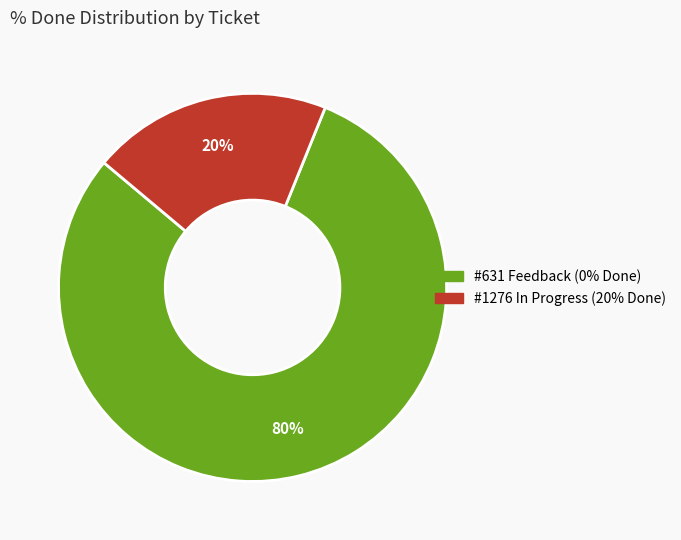

Does any single category account for the majority?

Yes